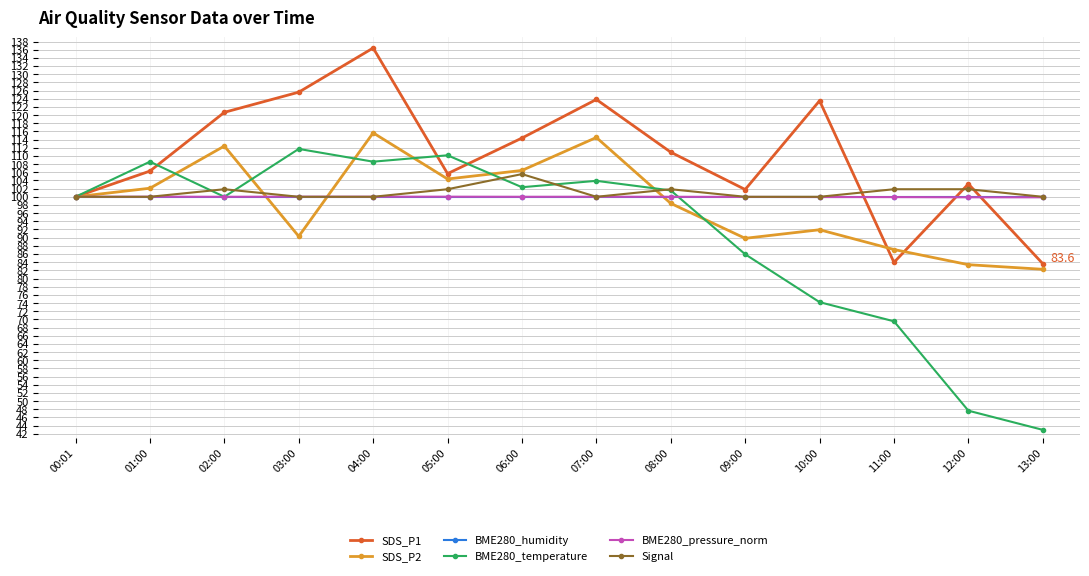

At which category is the sum across all series the highest?

04:00